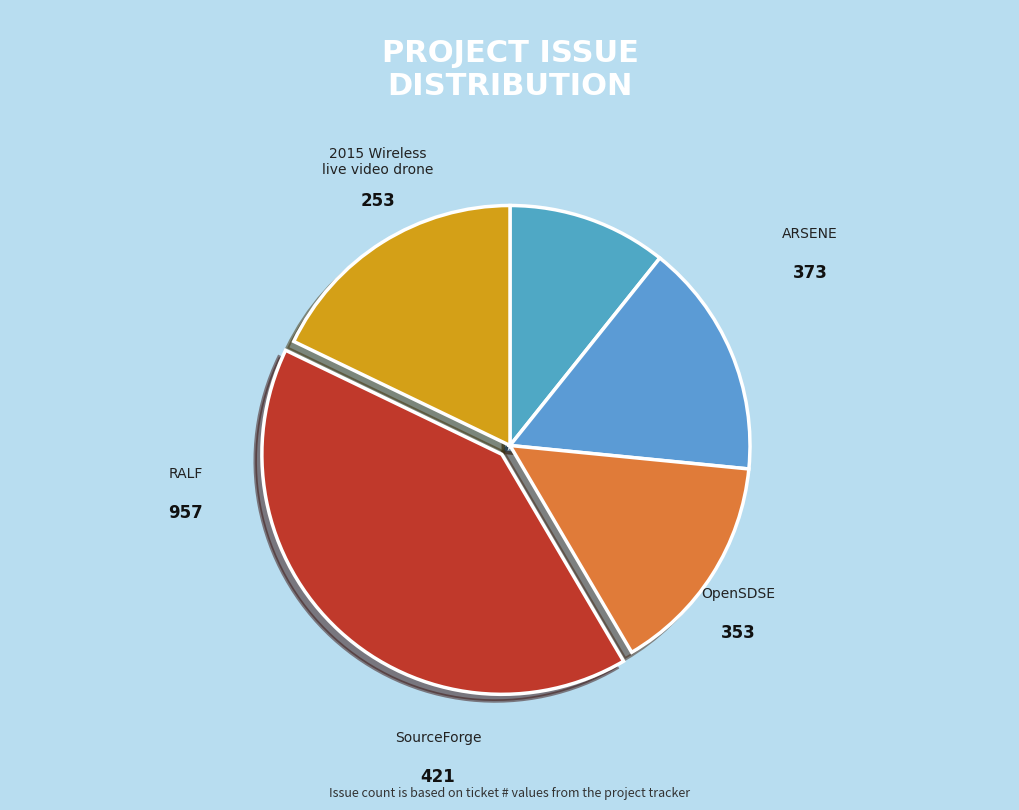

Is there any slice that represents more than half of the pie?

No